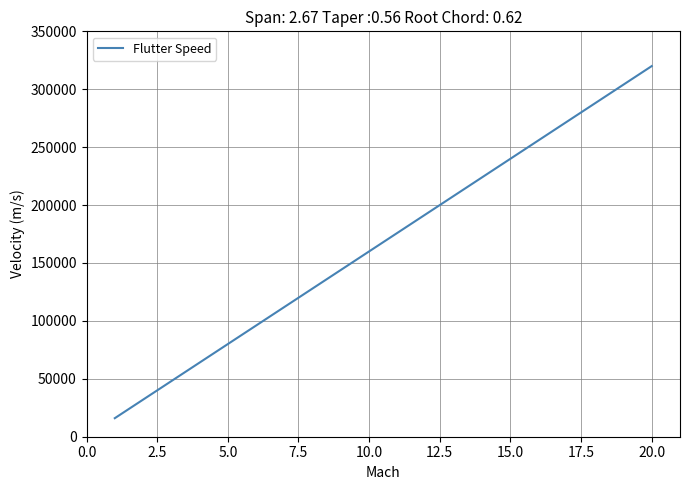

What is the smallest value displayed?

16000